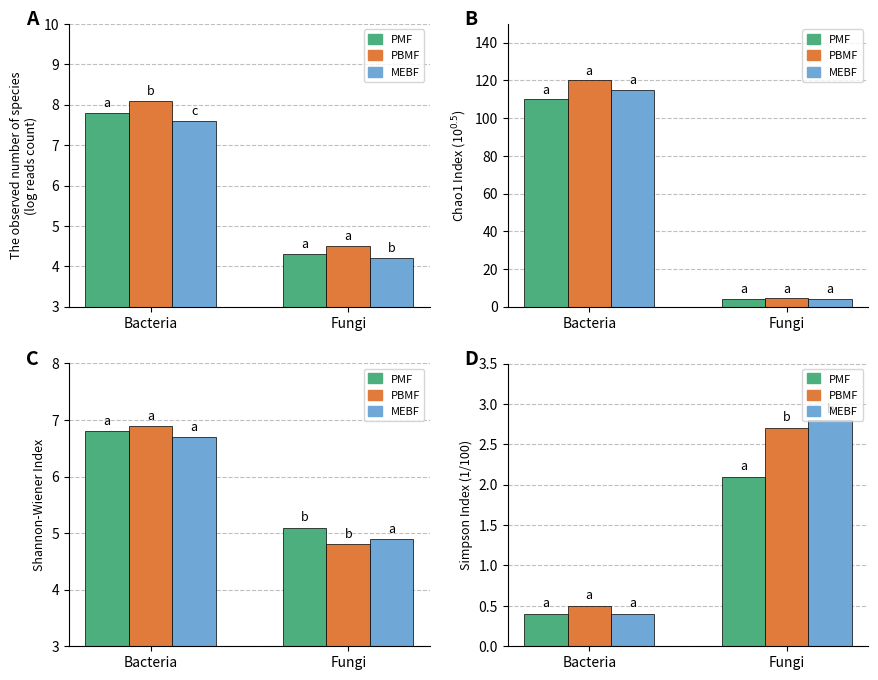

What are all the series names shown in the legend?

PMF, PBMF, MEBF